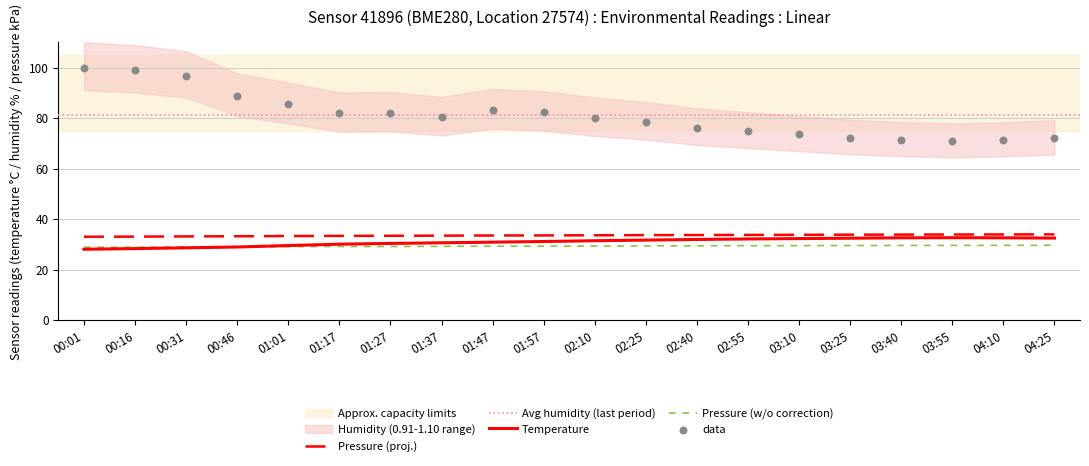

At which category is the sum across all series the highest?

00:01